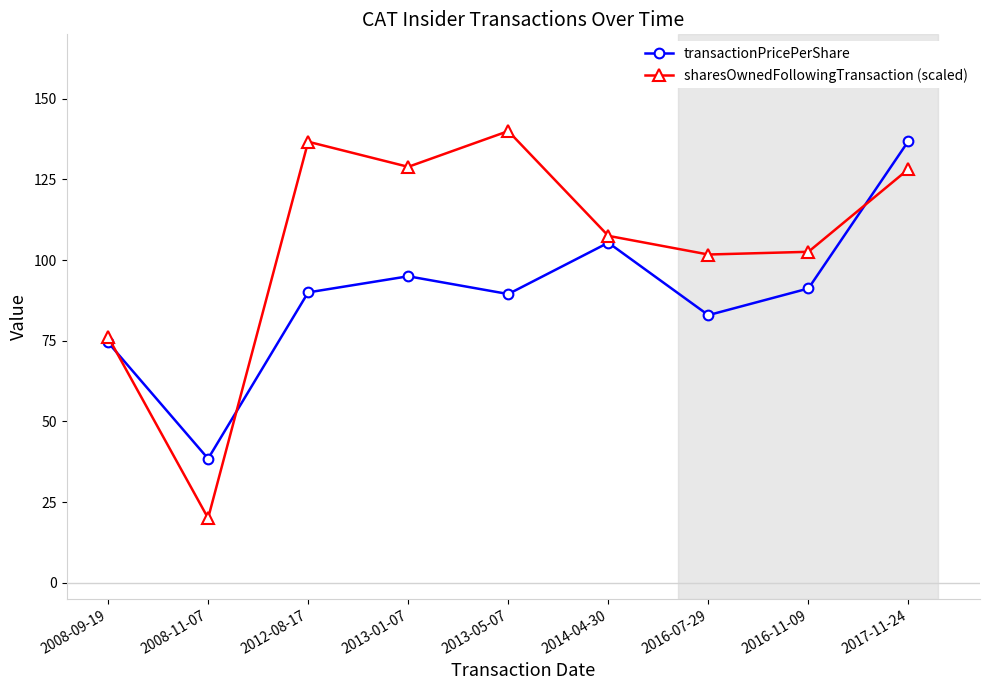

What is the sum of the transactionPricePerShare values at 2008-09-19 and 2008-11-07?

113.0